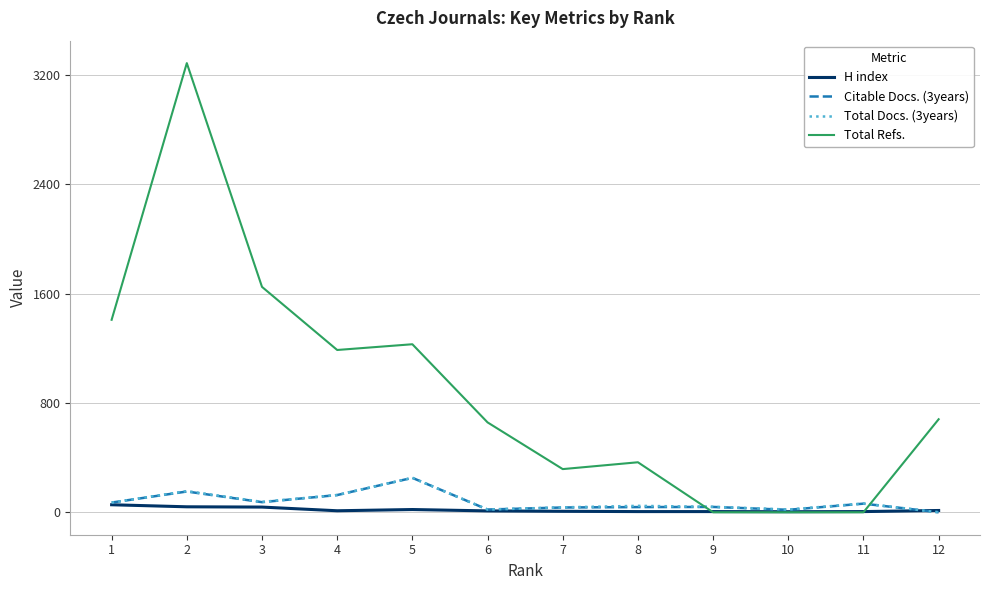

Is the value of Citable Docs. (3years) at 4 greater than the value of Total Refs. at 9?

Yes